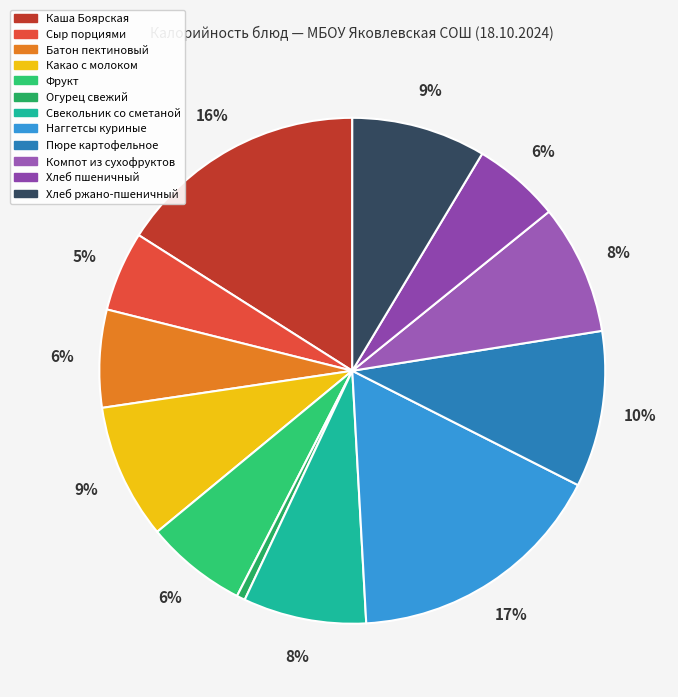

To the nearest percent, what is the difference between the Какао с молоком and Огурец свежий slice percentages?

8%